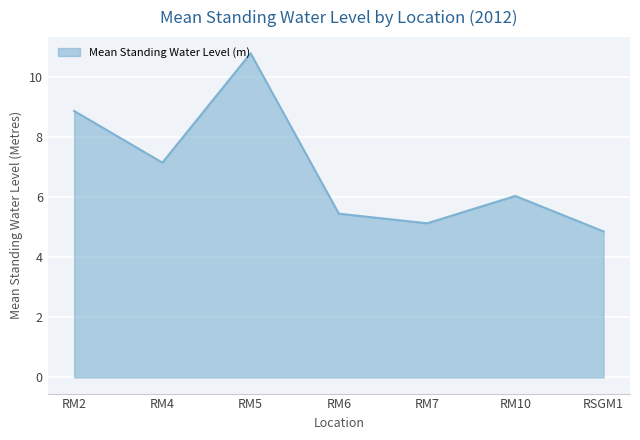

What is the difference between the maximum and second lowest values?

5.7